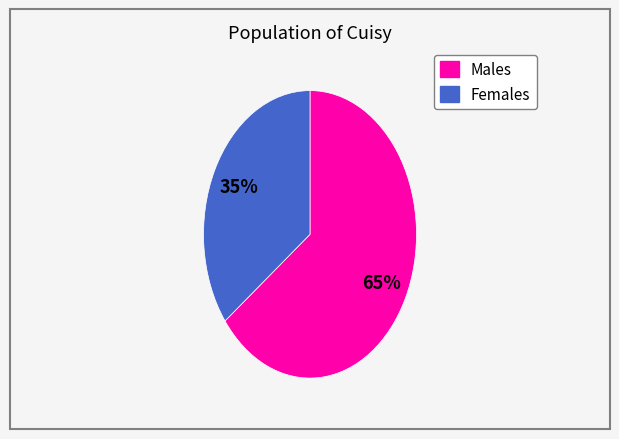

How many segments does this pie chart have?

2